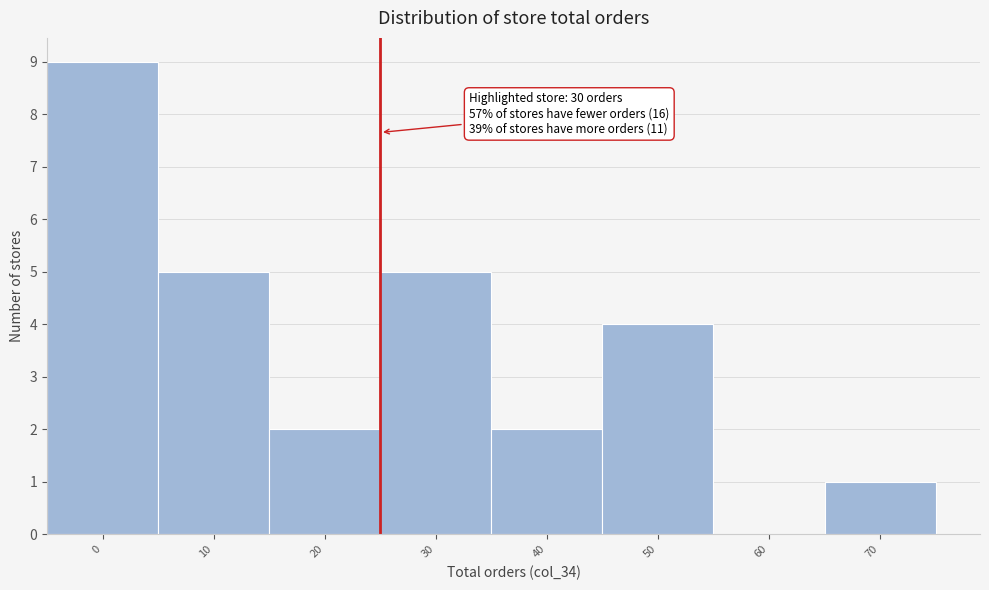

Reading left to right, what are all the values shown in this chart?

0=9	10=5	20=2	30=5	40=2	50=4	60=0	70=1